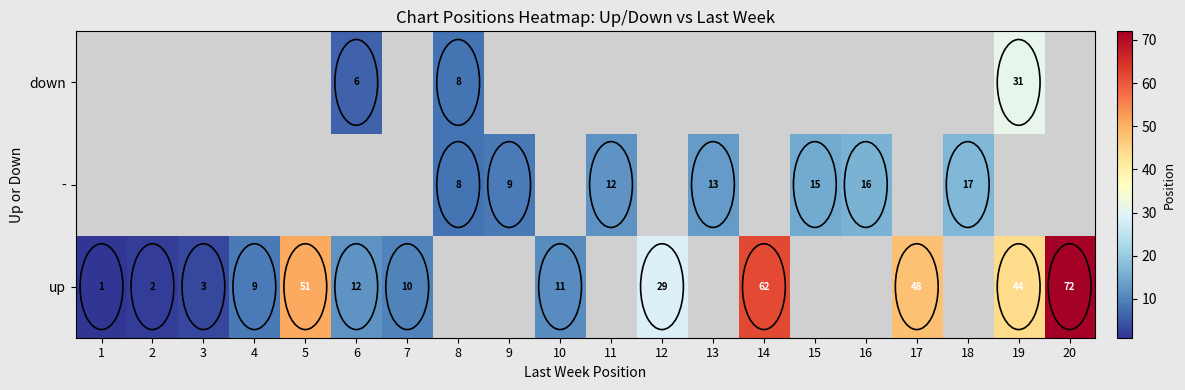

What is the greatest value displayed?

72.0